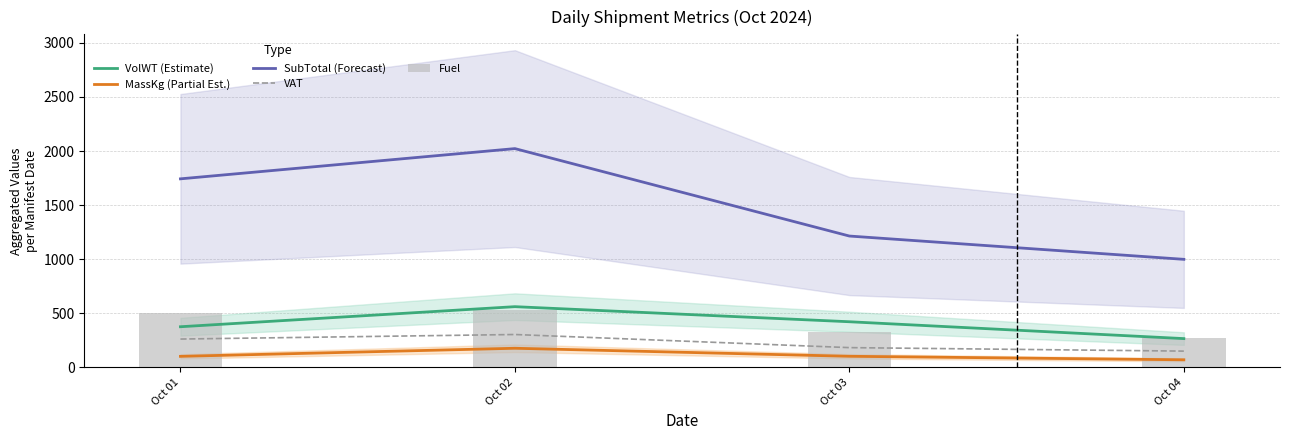

At which label does MassKg (Partial Est.) first exceed 102?

Oct 02